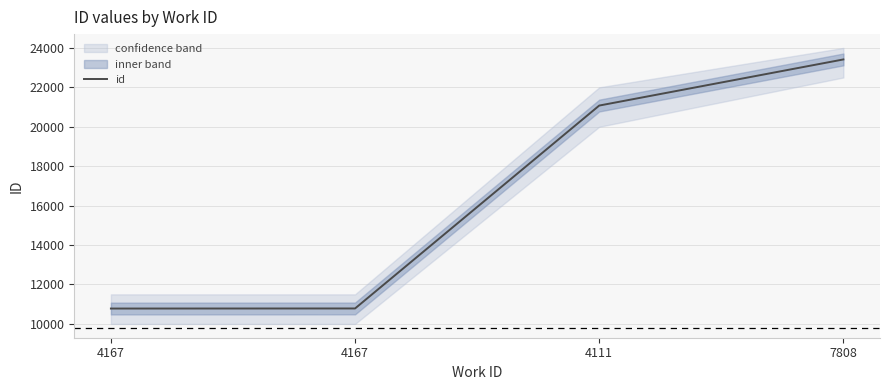

What is the difference between the values at 7808 and 4167?

12631